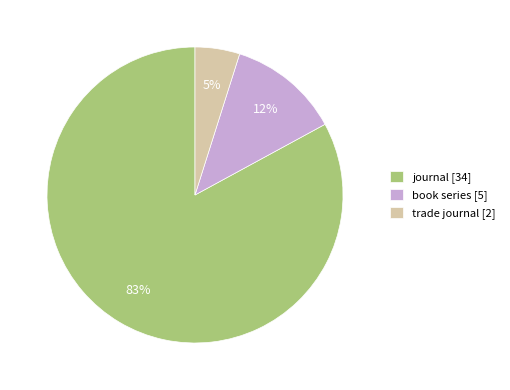

Rank the categories by value from highest to lowest.

journal, book series, trade journal